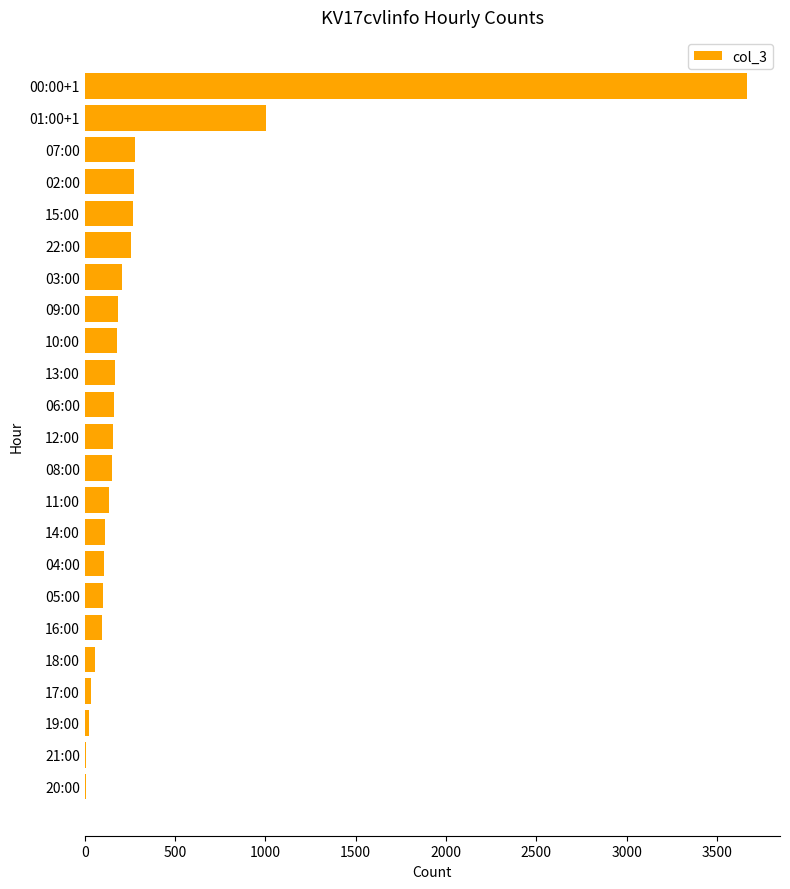

Which category has the highest value across all series?

00:00+1